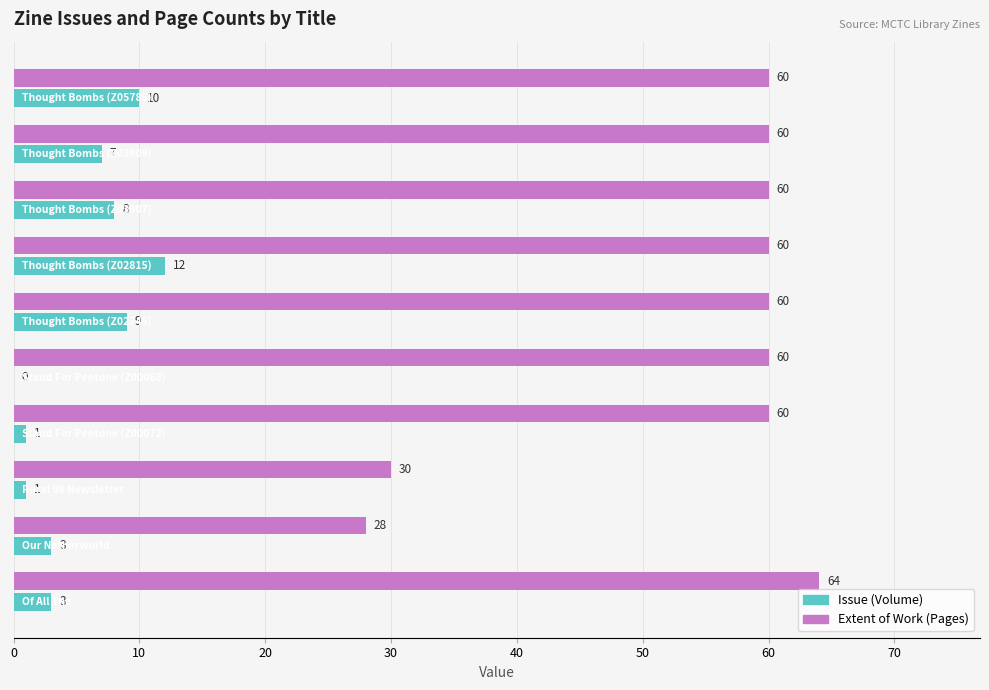

Which series has the largest total across all categories?

Extent of Work (Pages)